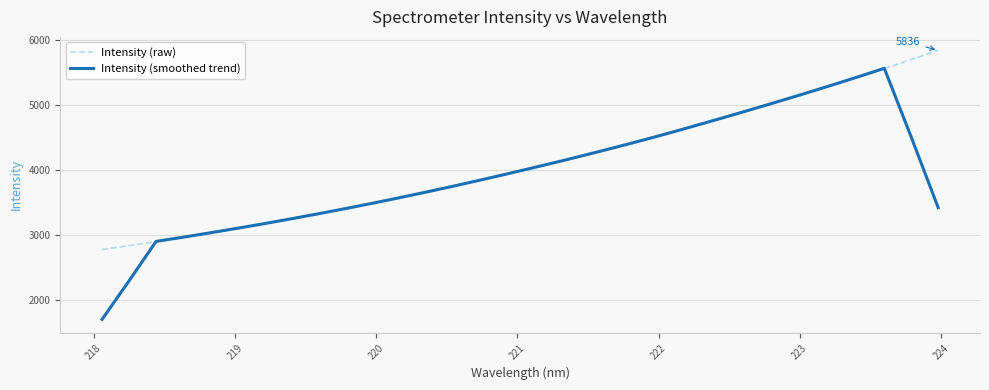

Rank the series by their maximum value, from lowest to highest.

Intensity (smoothed trend), Intensity (raw)